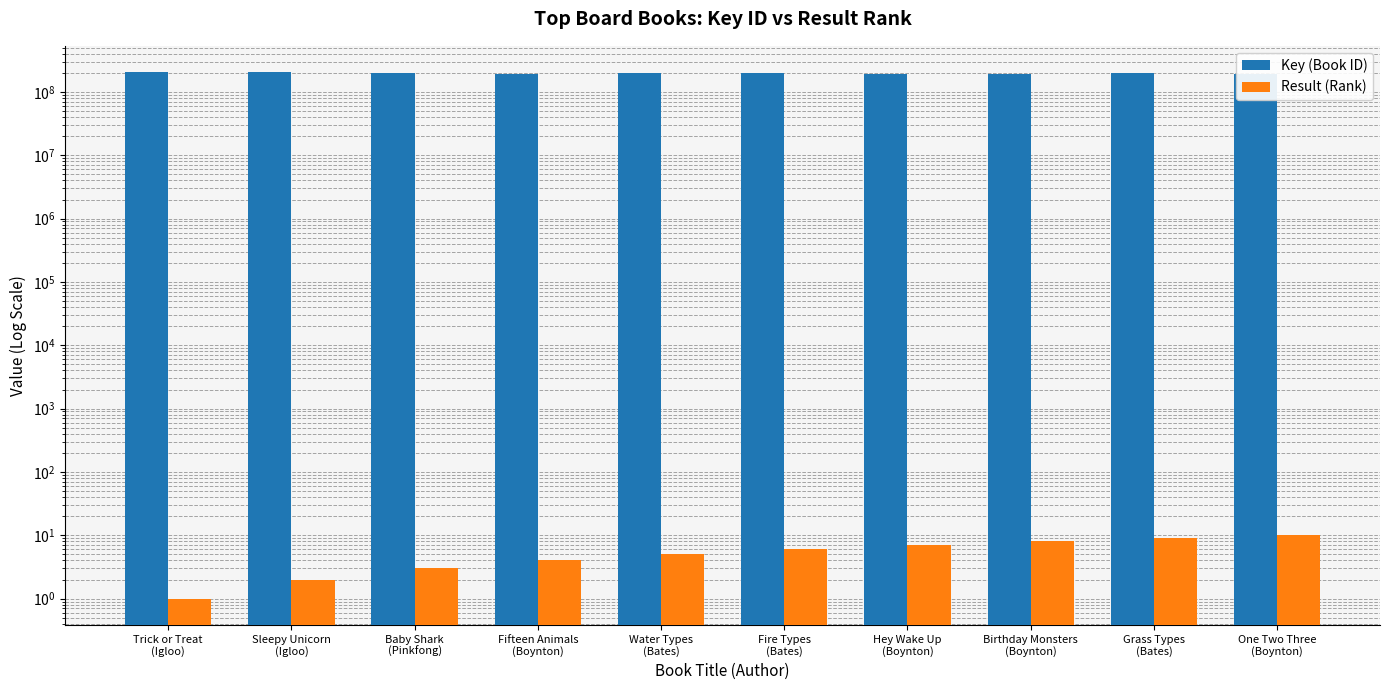

At which label is Result (Rank) closest to 5?

Water Types
(Bates)